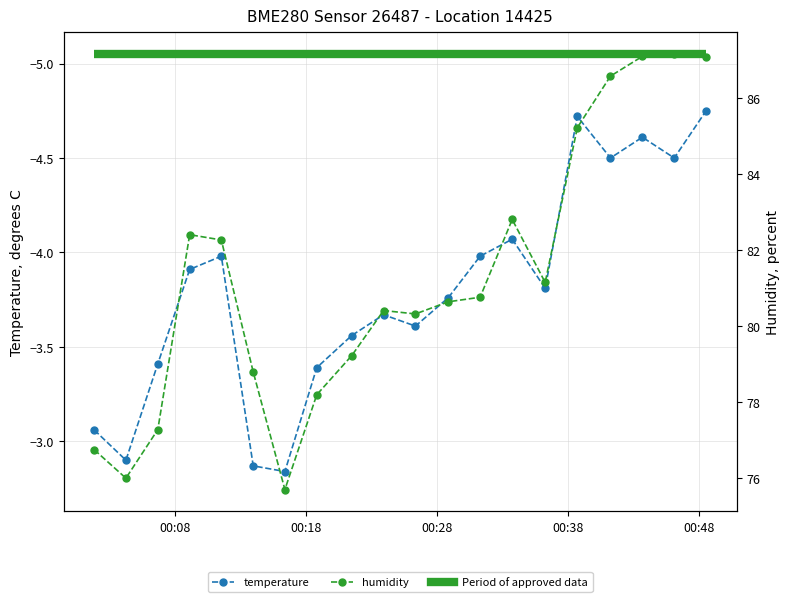

What is the difference between the temperature values at 2023-03-14T00:43:39 and 2023-03-14T00:28:50?

0.9